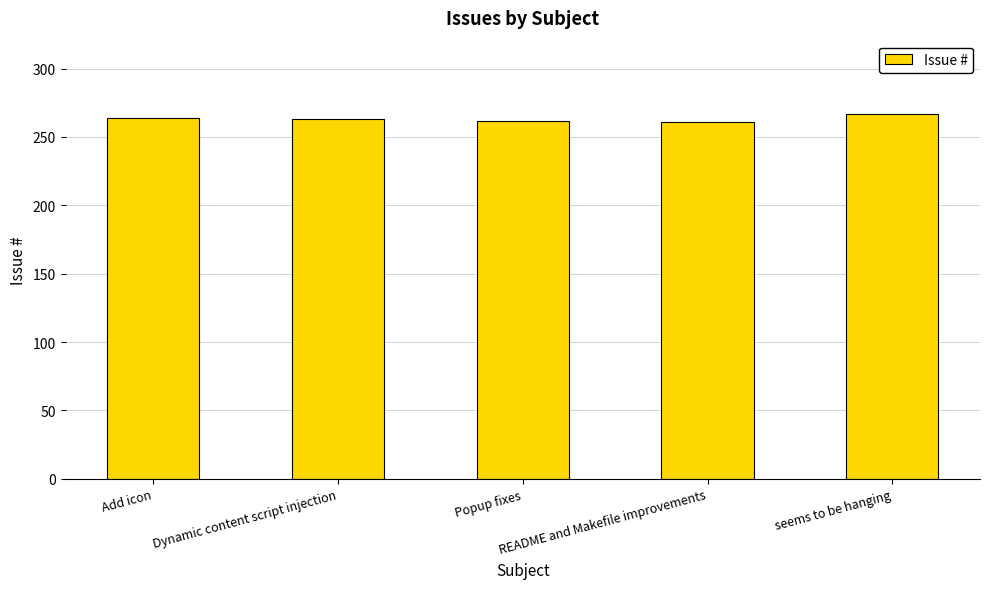

What is the average value?

263